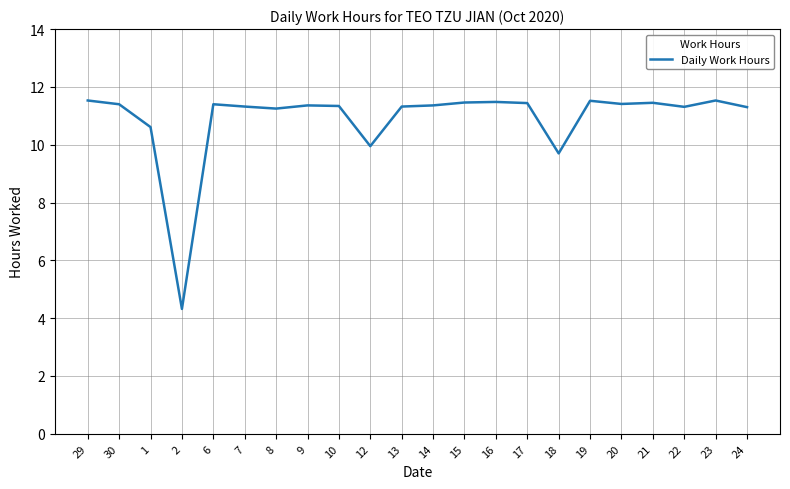

How many distinct data groups are displayed?

1